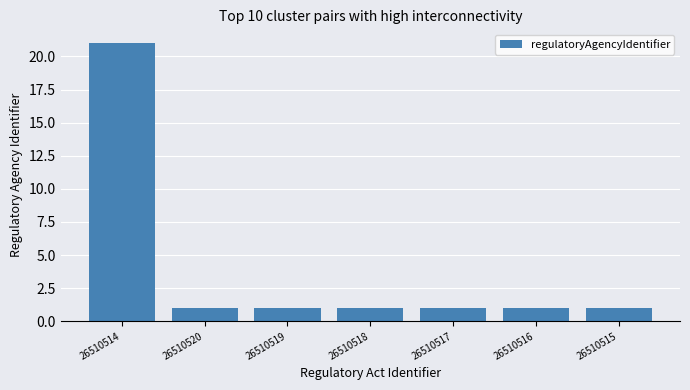

What is the value of the 6th bar from the left?

1